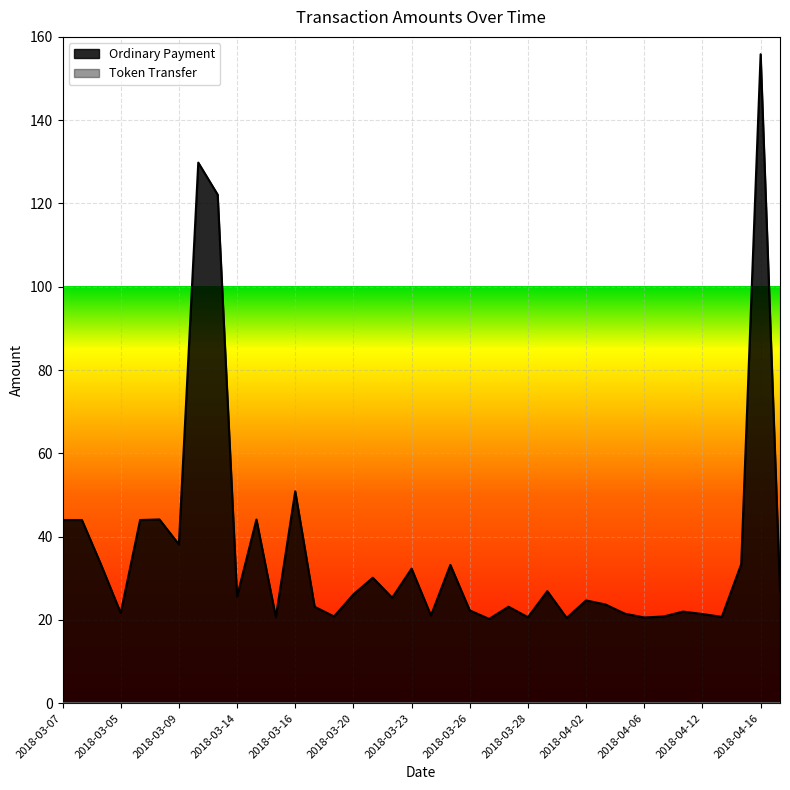

Which label corresponds to the largest value in the chart?

2018-04-16